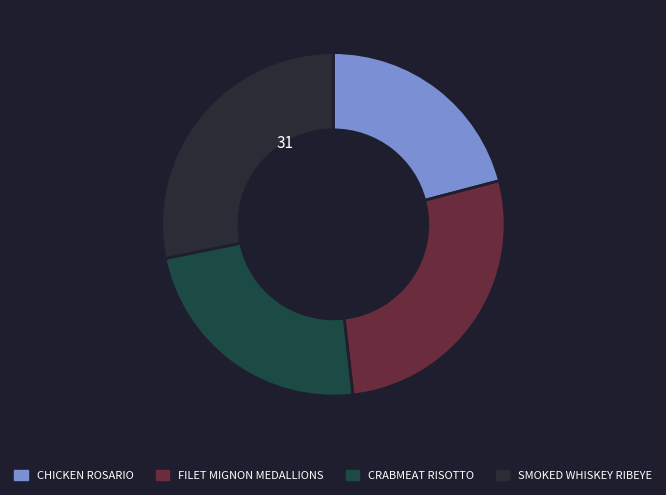

Count the number of slices in the pie.

4